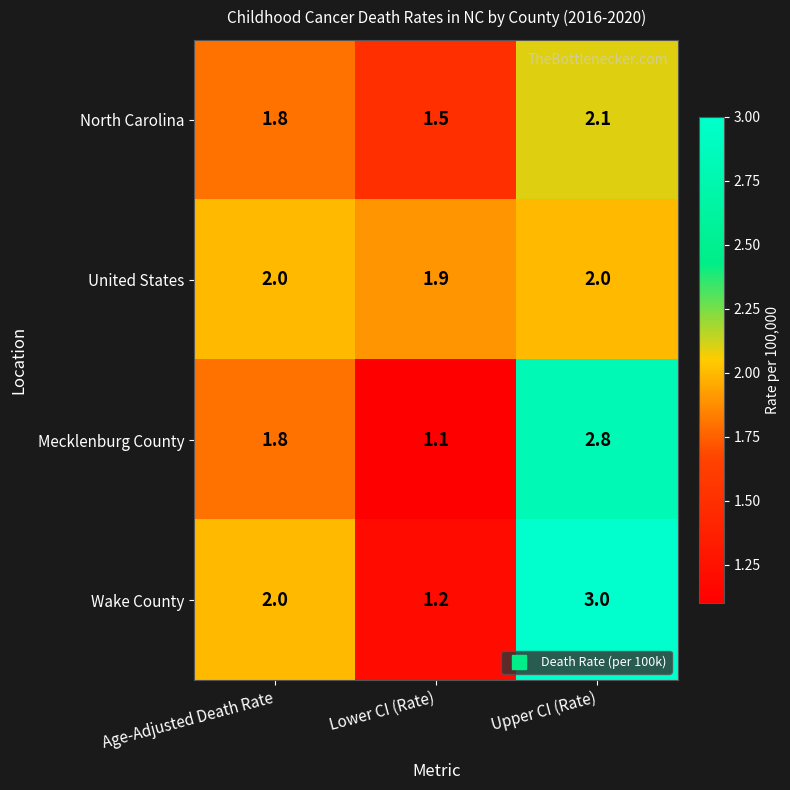

Which series has the largest range (max minus min)?

Wake County